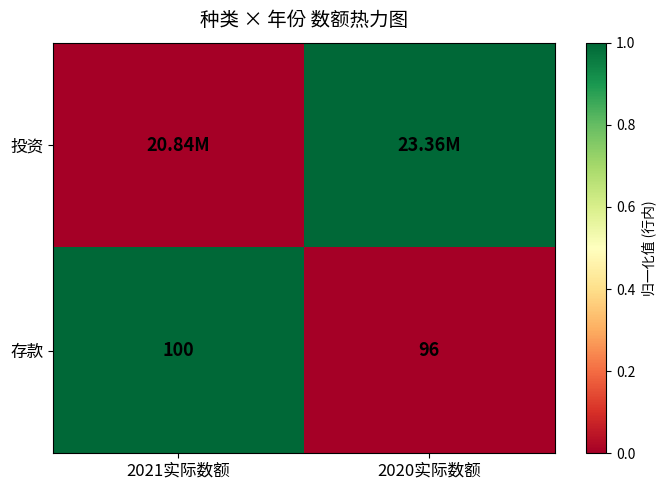

Rank the categories by 存款 value from highest to lowest.

2021实际数额, 2020实际数额